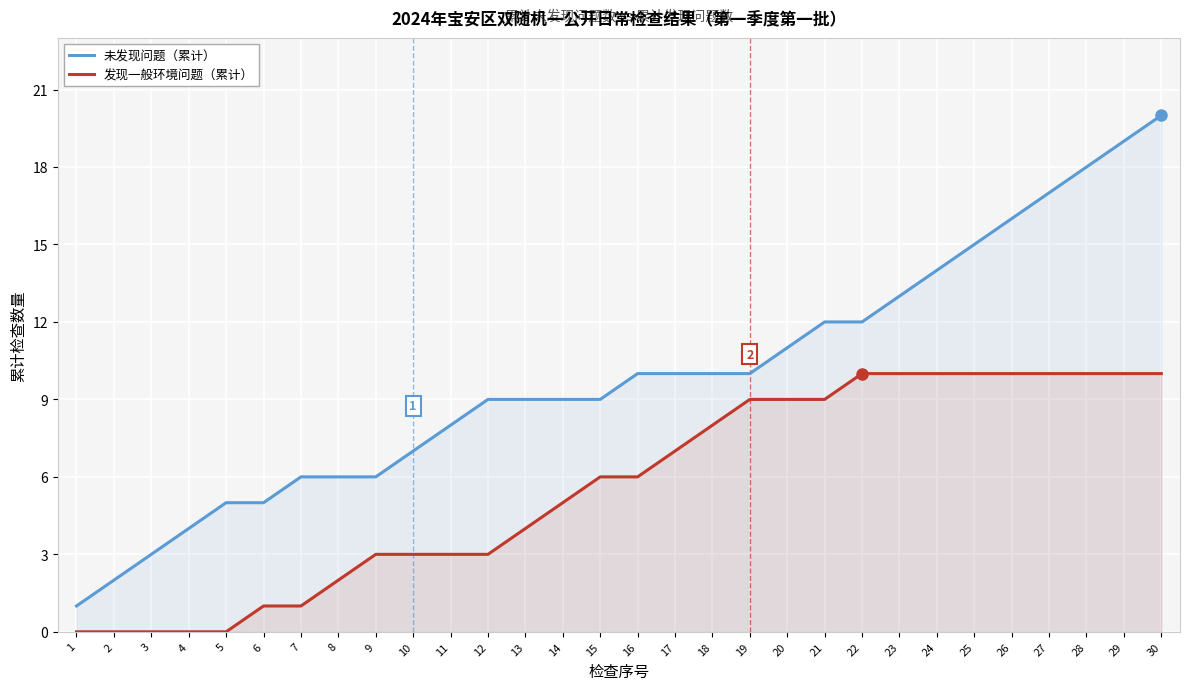

How many lines are shown in the chart?

2